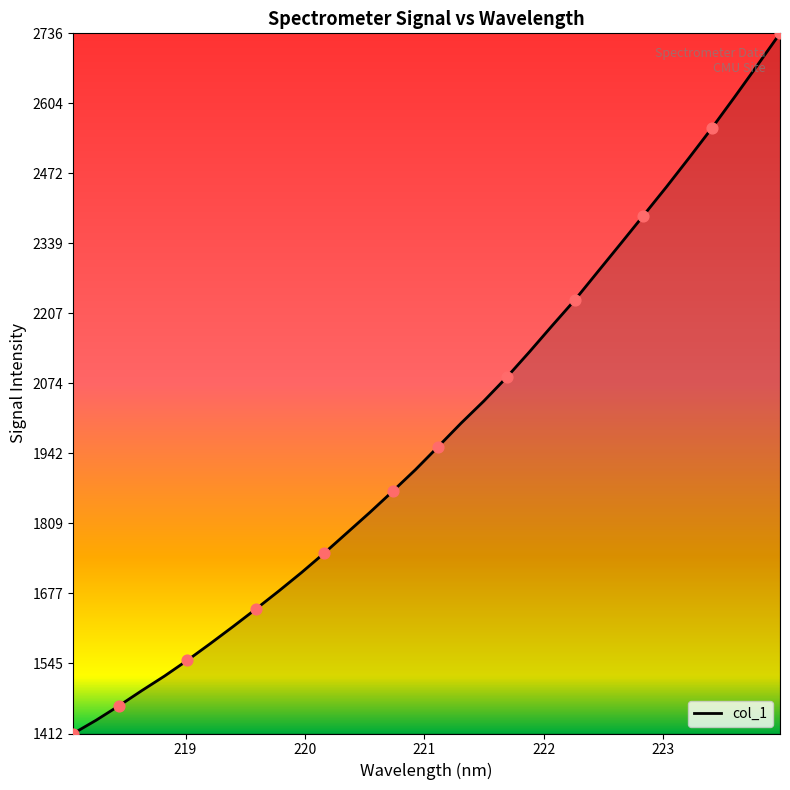

What is the maximum value shown in the chart?

2736.9